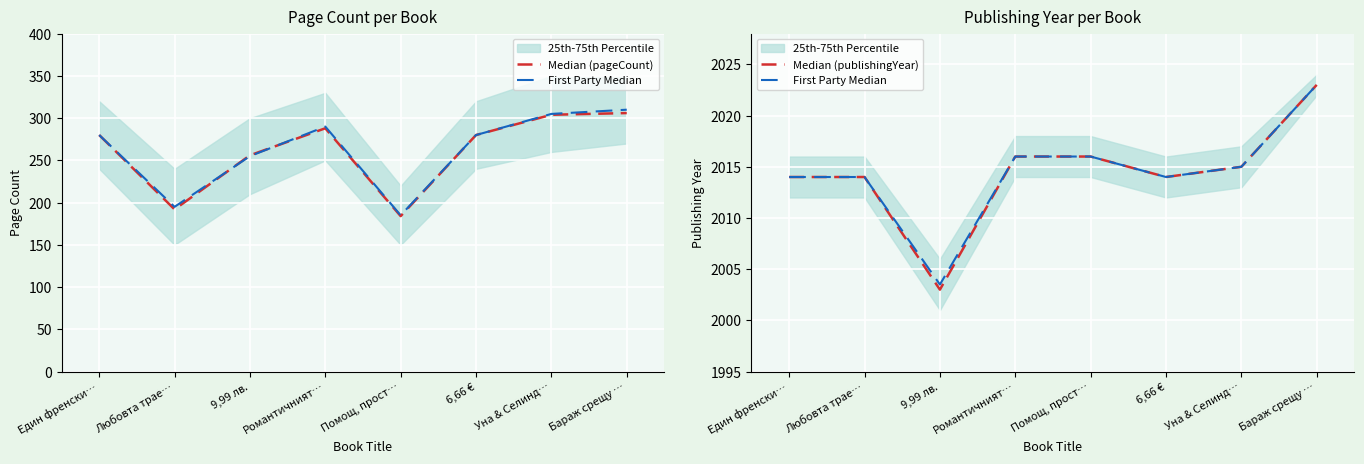

How many data points in Median (publishingYear) are above 2015?

3